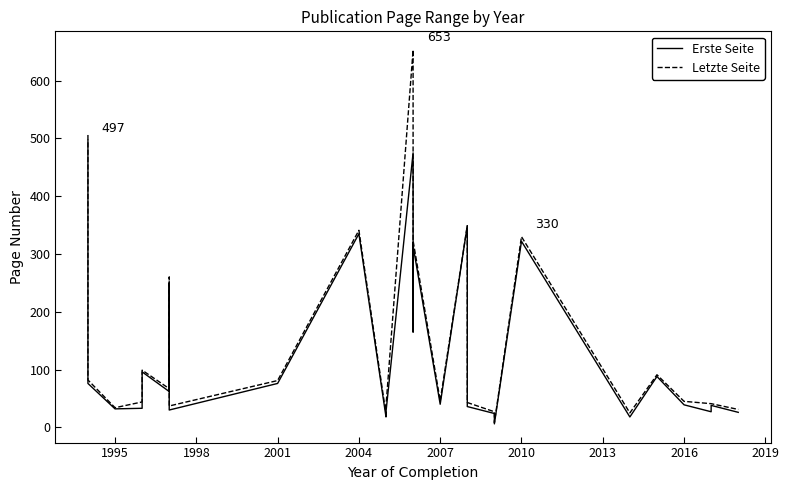

Which series has the largest total across all categories?

Letzte Seite